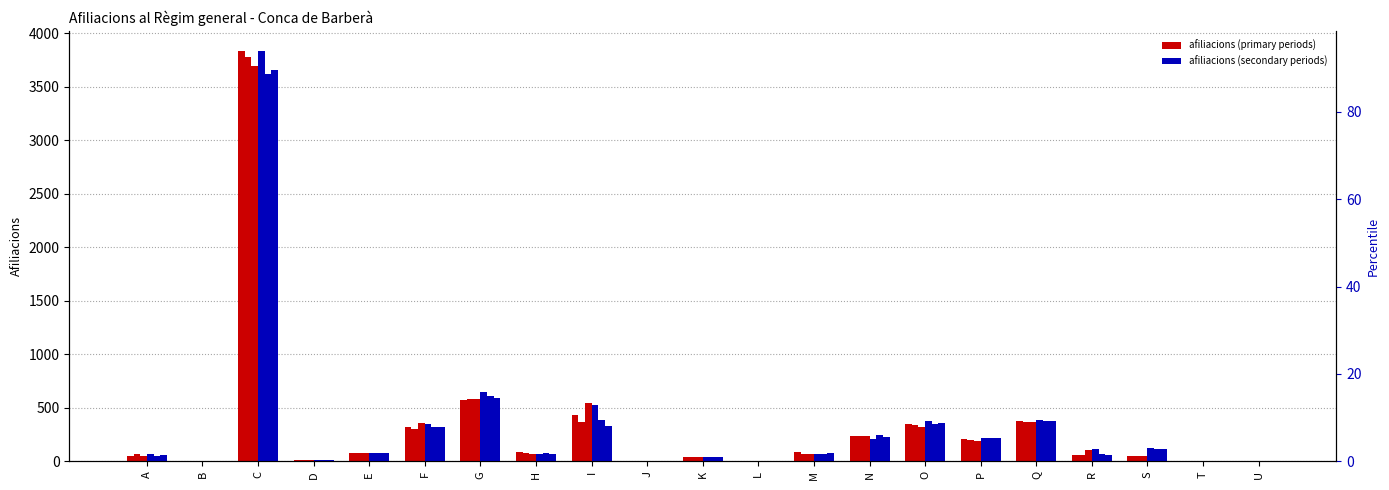

At which label does 03/2024 (p) reach its peak?

C